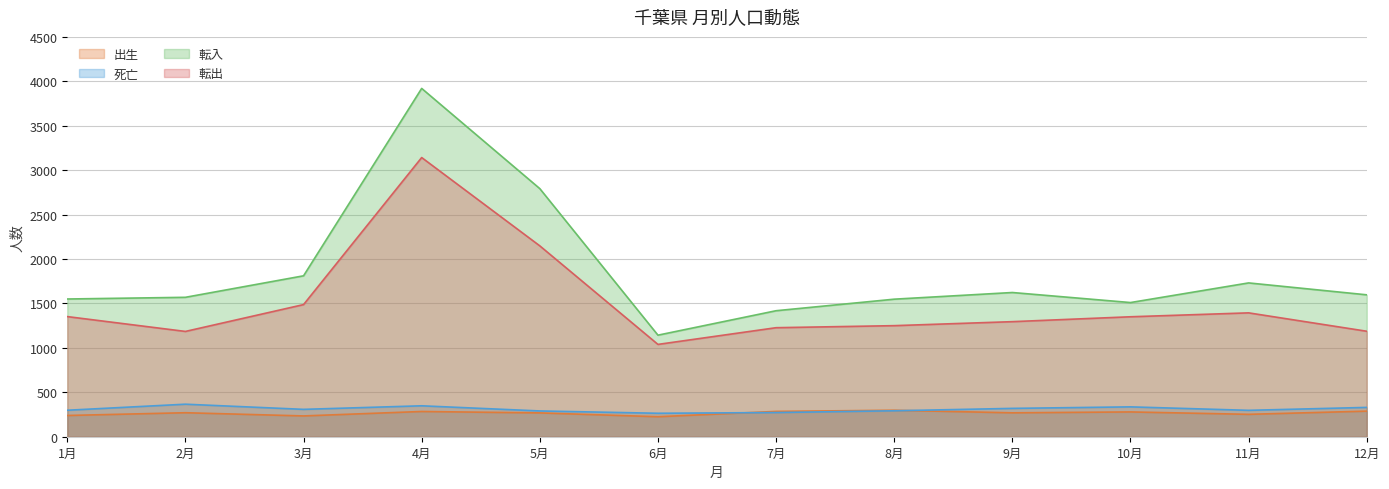

Reading left to right, list all the values displayed in this chart.

出生: 1月=239	2月=270	3月=234	4月=284	5月=268	6月=225	7月=285	8月=298	9月=269	10月=279	11月=252	12月=288
死亡: 1月=298	2月=366	3月=308	4月=348	5月=290	6月=264	7月=272	8月=292	9月=319	10月=336	11月=297	12月=330
転入: 1月=1550	2月=1569	3月=1811	4月=3920	5月=2792	6月=1143	7月=1418	8月=1548	9月=1623	10月=1510	11月=1731	12月=1597
転出: 1月=1352	2月=1185	3月=1487	4月=3142	5月=2148	6月=1039	7月=1227	8月=1250	9月=1295	10月=1350	11月=1394	12月=1187